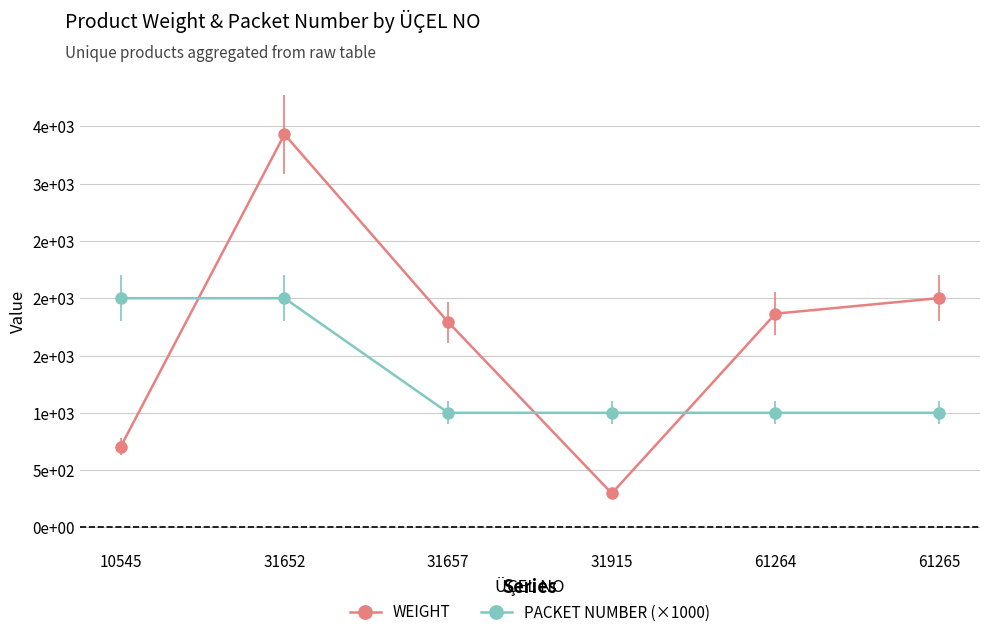

Is this an area chart (filled region under the line)?

No